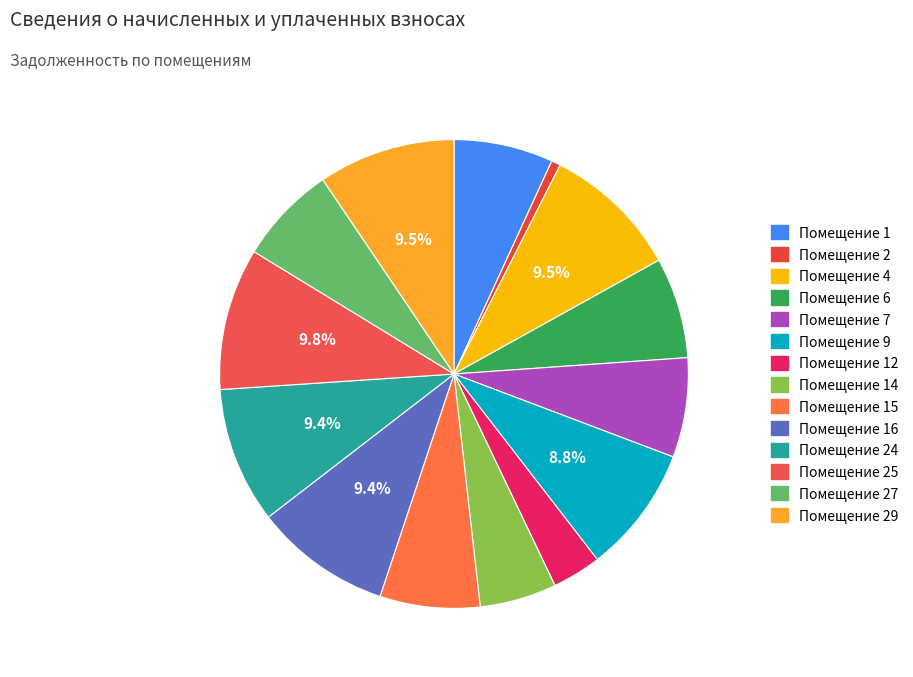

Which category has the biggest portion of the pie?

25